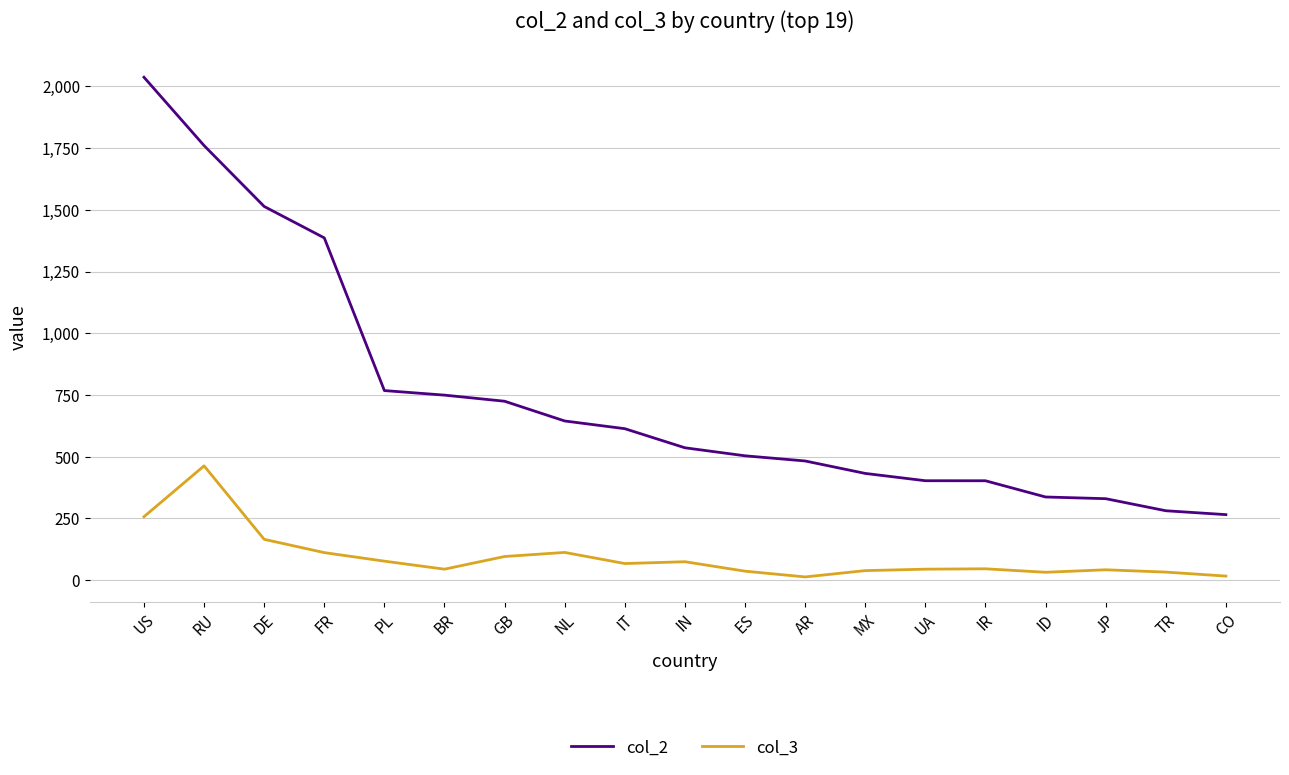

True or false: col_3 and col_2 cross at least once.

False